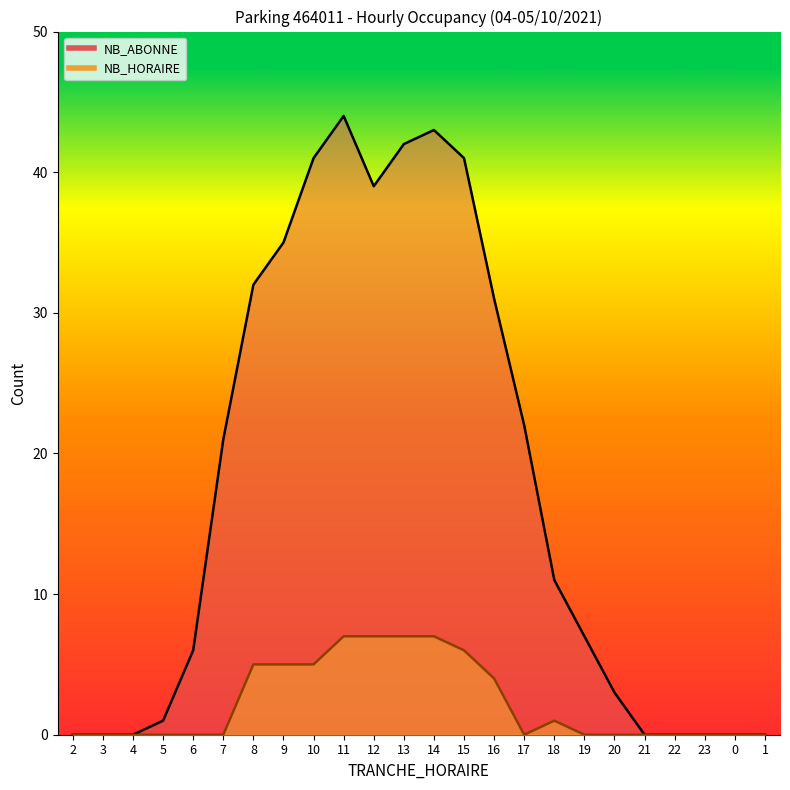

Reading left to right, transcribe all the data shown in this chart.

NB_ABONNE: 0	0	0	1	6	21	32	35	41	44	39	42	43	41	31	22	11	7	3	0	0	0	0	0
NB_HORAIRE: 0	0	0	0	0	0	5	5	5	7	7	7	7	6	4	0	1	0	0	0	0	0	0	0